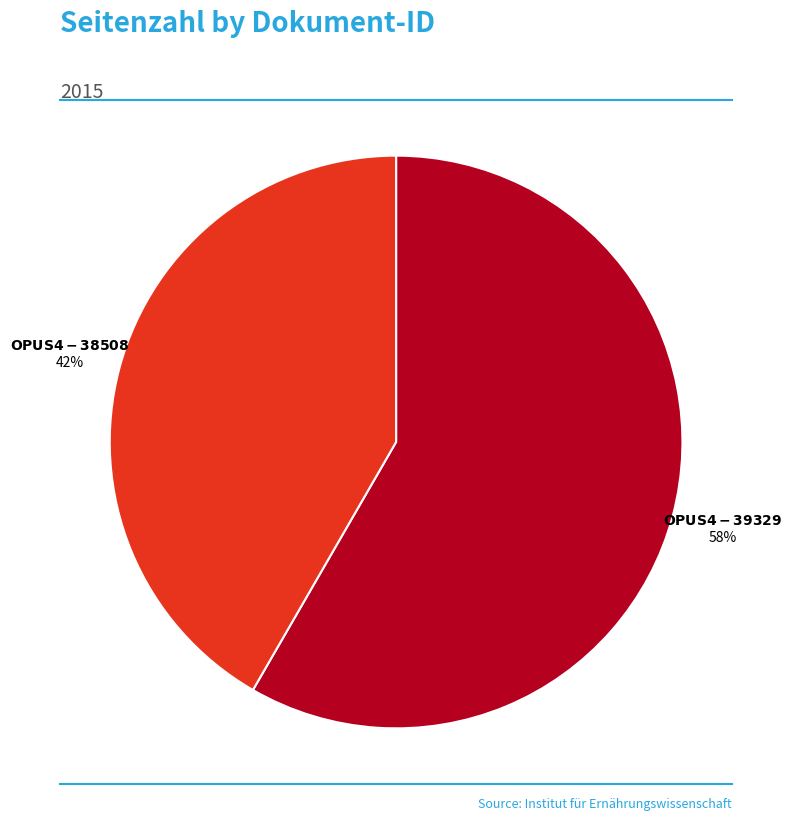

Is there any slice that represents more than half of the pie?

Yes